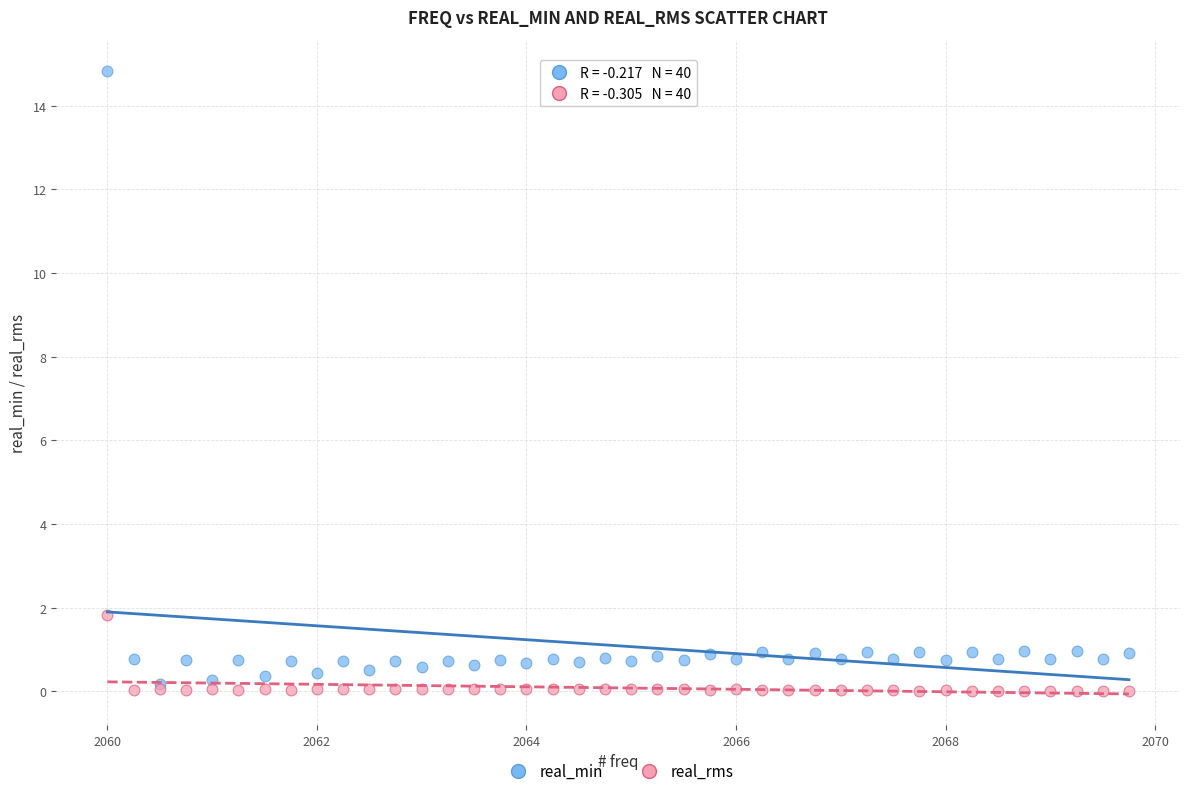

In the real_min series, what Y value is closest to 7?

1.0